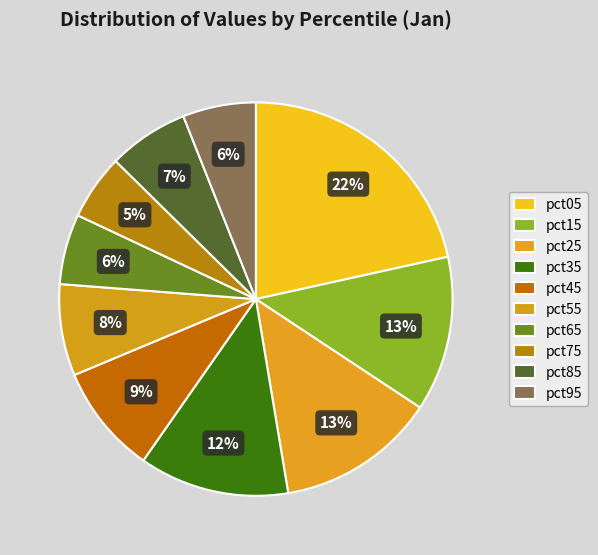

True or false: pct85 accounts for 1% of the total.

False